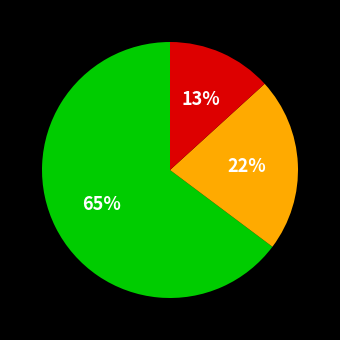

Does any single category account for the majority?

Yes